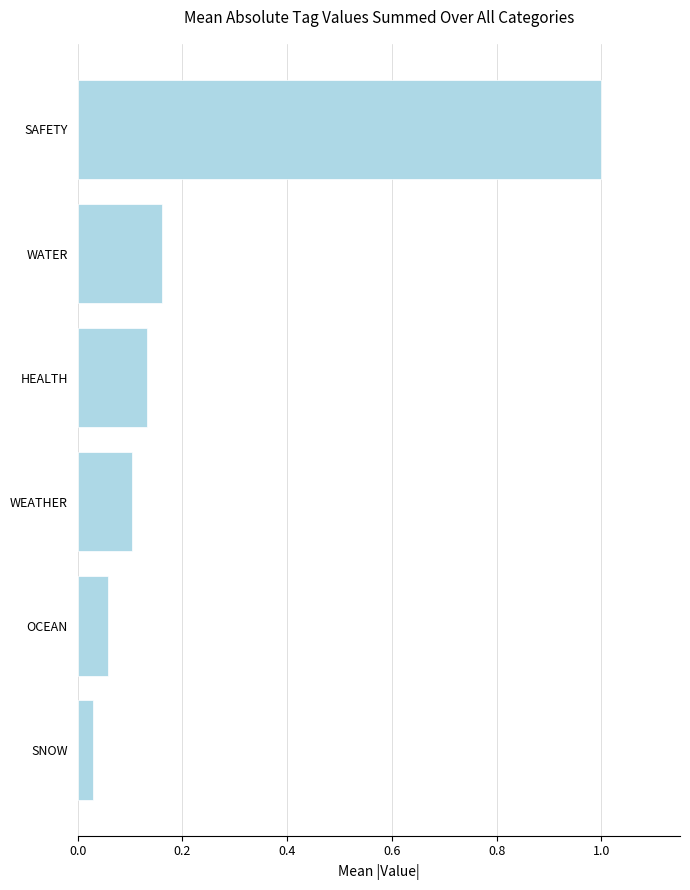

What is the maximum value shown in the chart?

1.0